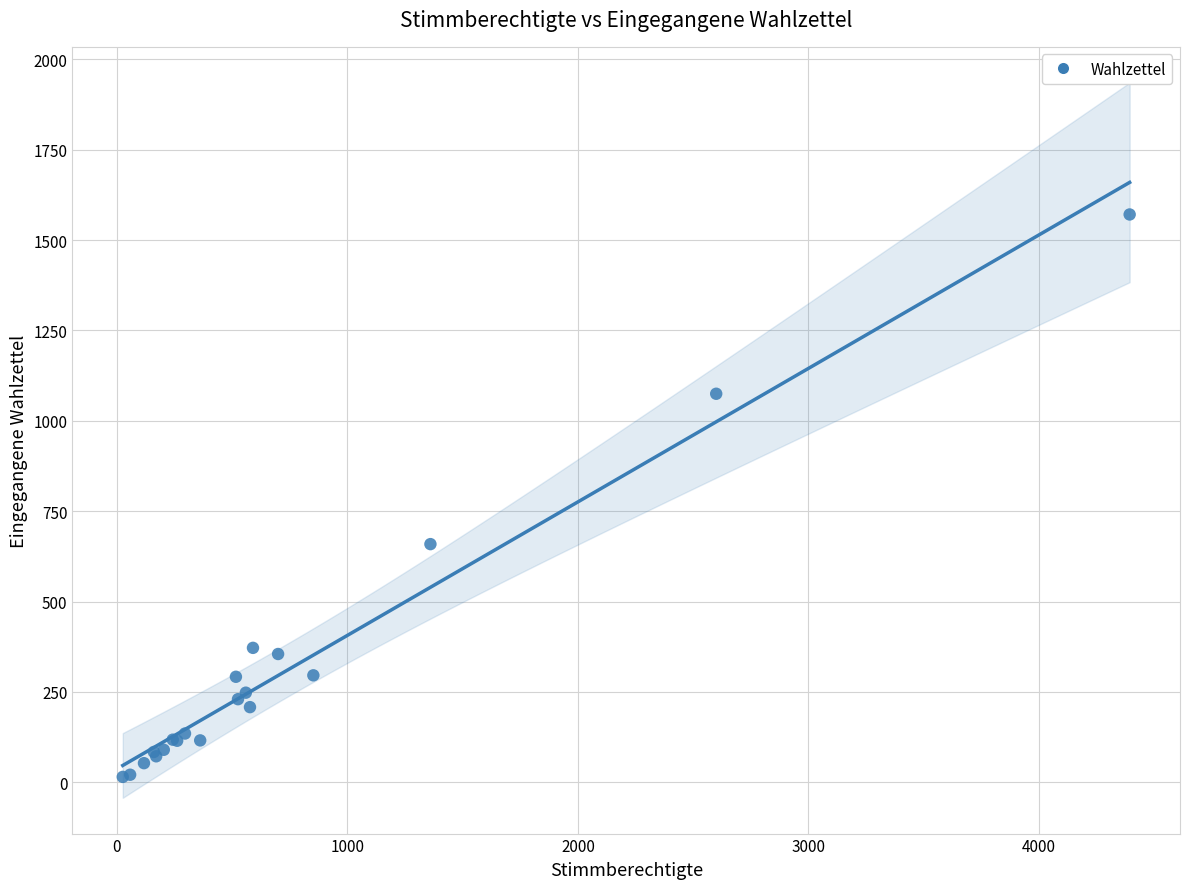

What Y value in the scatter plot is closest to 793?

659